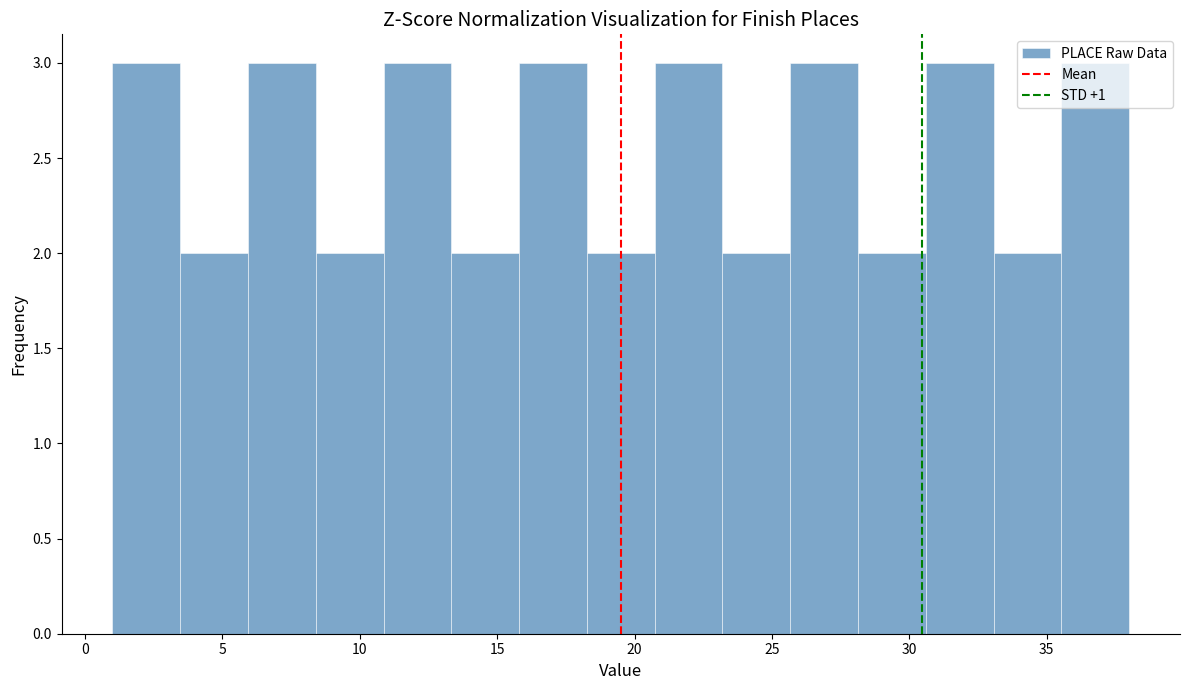

Reading left to right, transcribe this chart: for each bar, give the range it covers on the x-axis and its height. Neither the bar edges nor the heights are printed on the chart, so give them approximately, as read against the axes.

1.0 to 3.5: 3
3.5 to 6.0: 2
6.0 to 8.5: 3
8.5 to 11.0: 2
11.0 to 13.5: 3
13.5 to 16.0: 2
16.0 to 18.5: 3
18.5 to 20.5: 2
20.5 to 23.0: 3
23.0 to 25.5: 2
25.5 to 28.0: 3
28.0 to 30.5: 2
30.5 to 33.0: 3
33.0 to 35.5: 2
35.5 to 38.0: 3